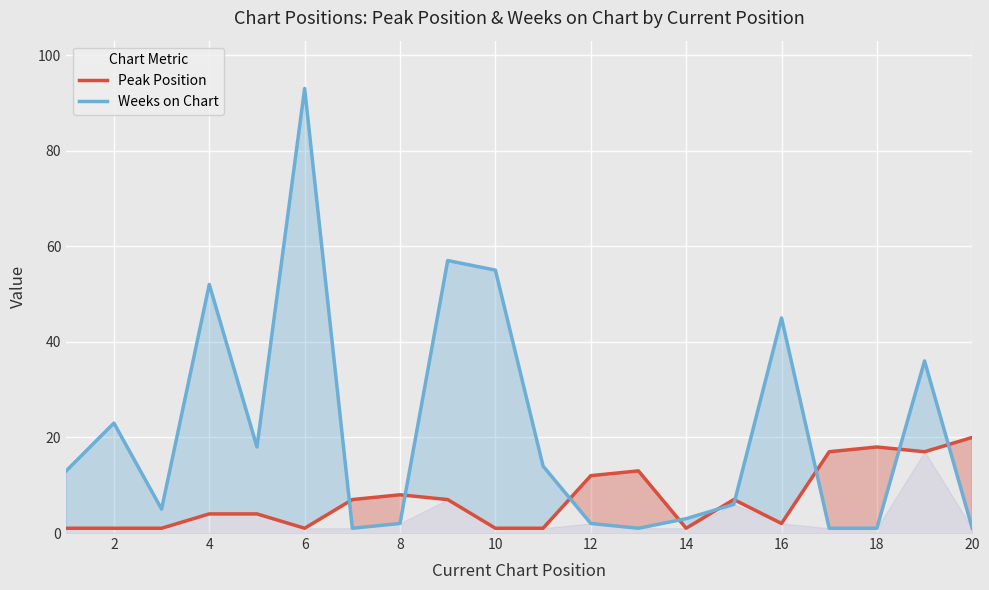

What are all the series names shown in the legend?

Peak Position, Weeks on Chart